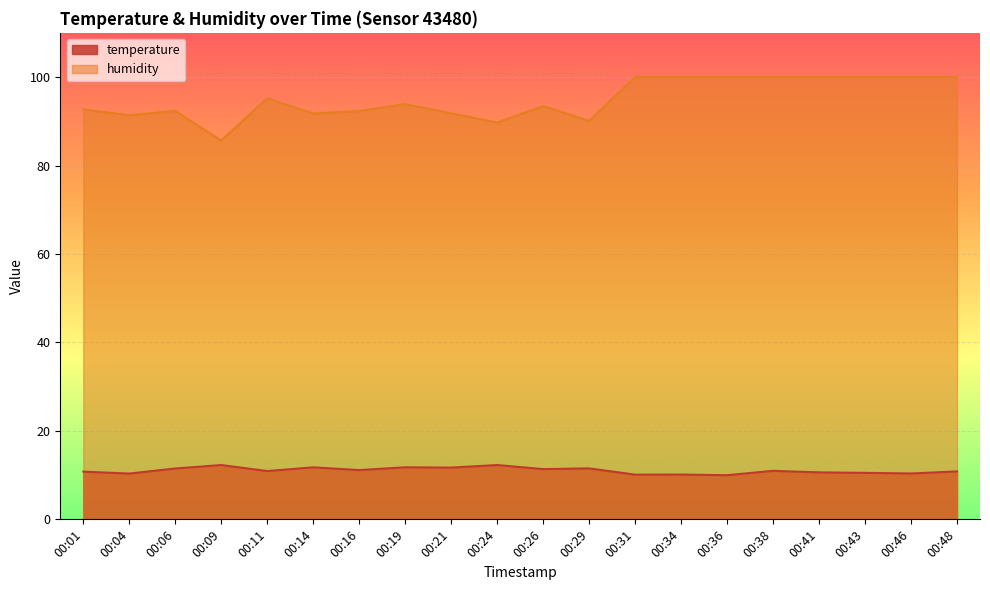

How many interior local peaks does the humidity series have?

4